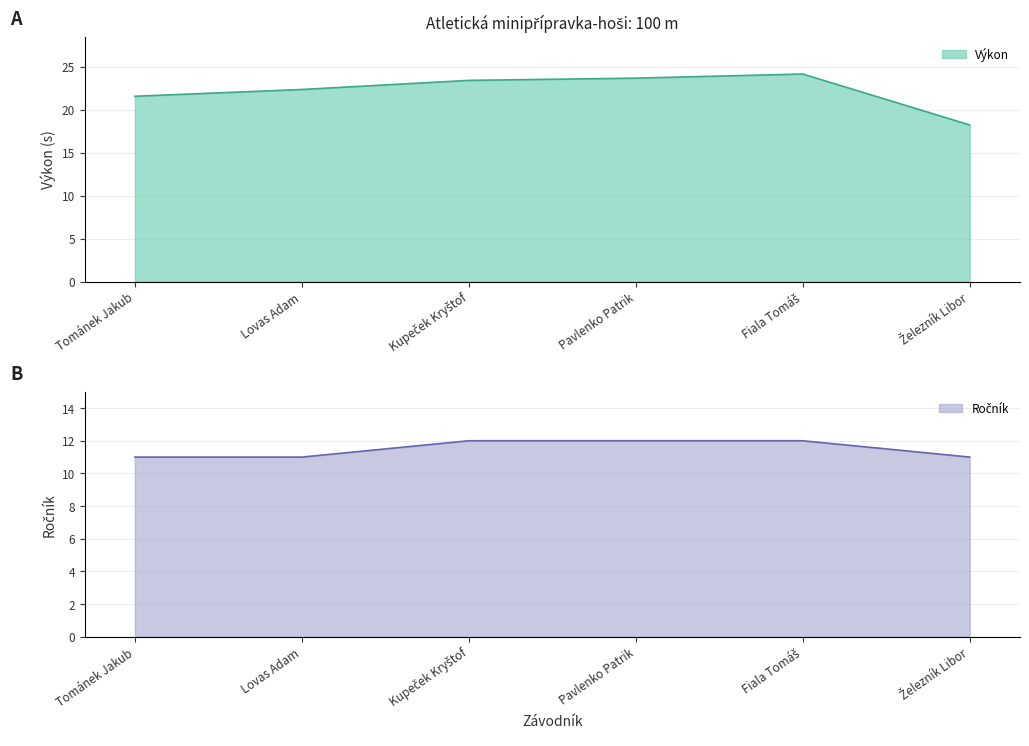

What is the total value across all series at Železník Libor?

29.2